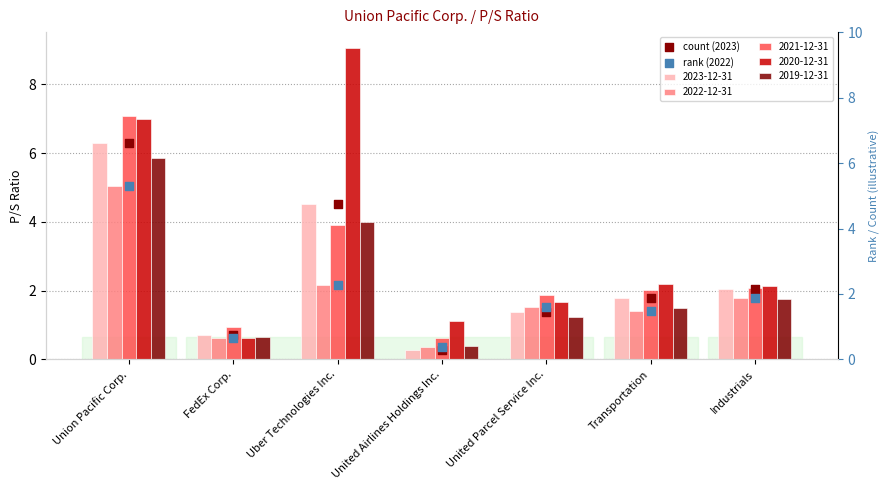

Which series reaches the minimum Y coordinate?

count (2023)